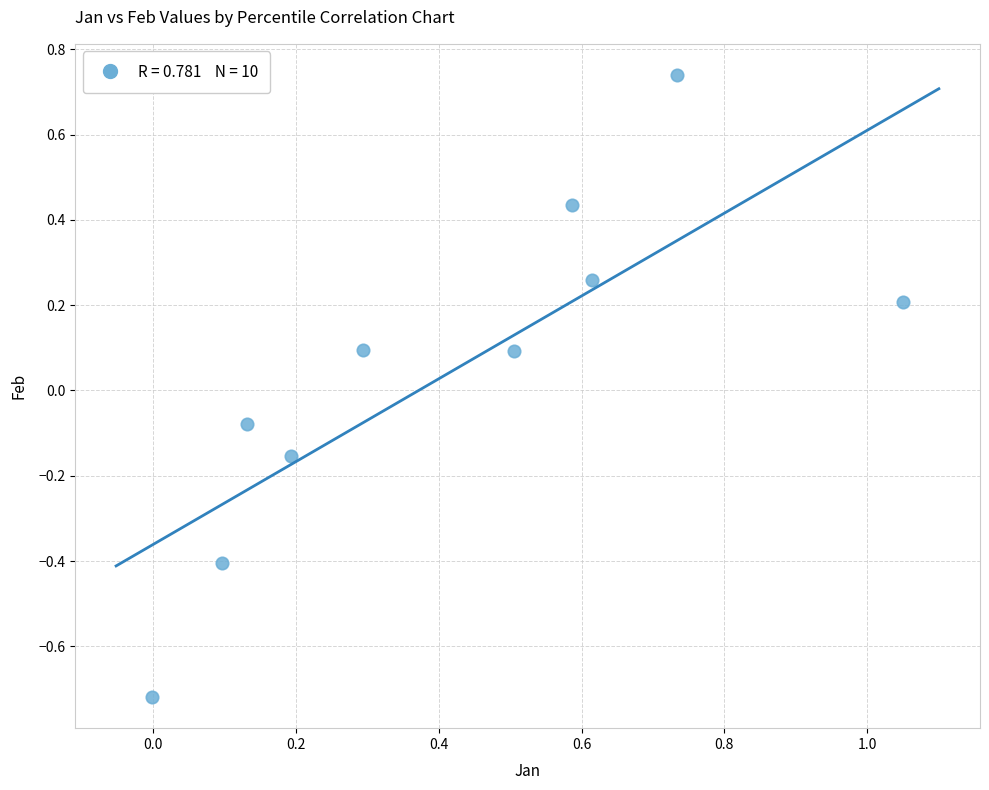

What is the range of X values (max minus min)?

1.1